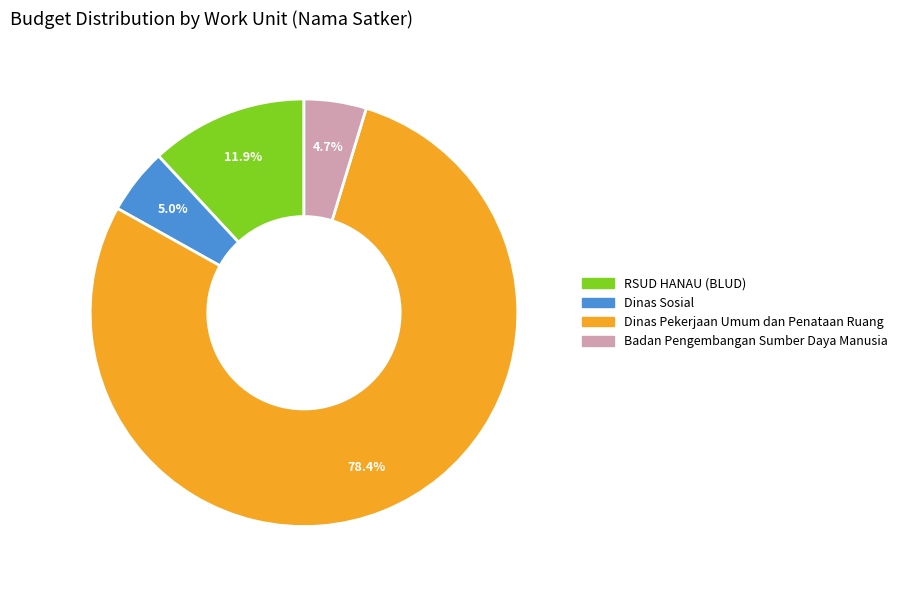

How many segments does this pie chart have?

4